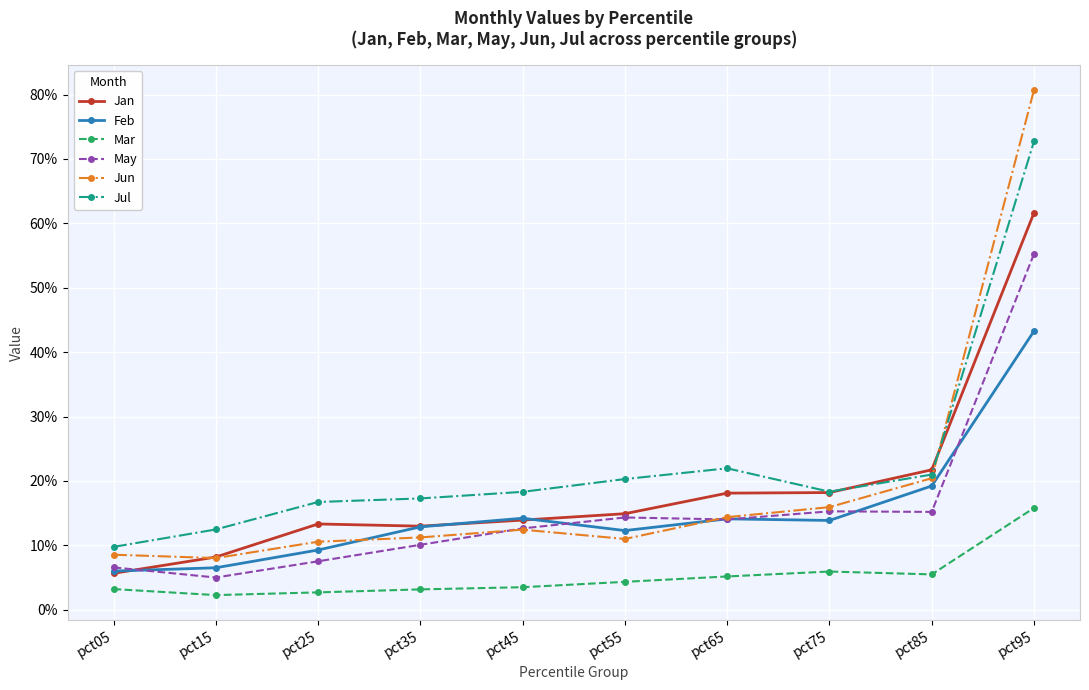

What are all the series names shown in the legend?

Jan, Feb, Mar, May, Jun, Jul